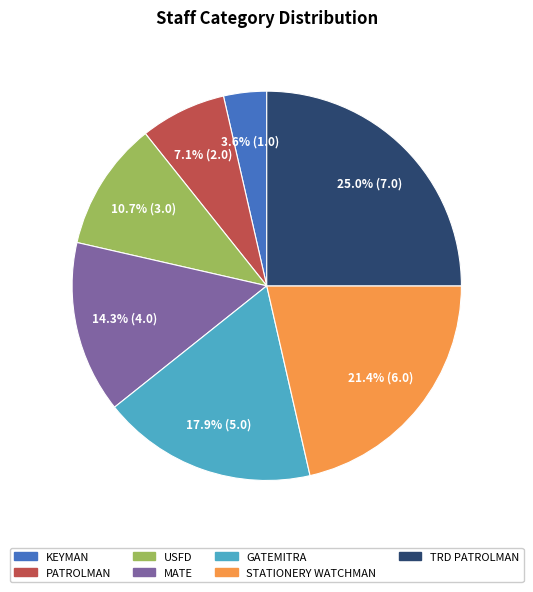

To the nearest percent, what is the difference between the GATEMITRA and PATROLMAN slice percentages?

11%